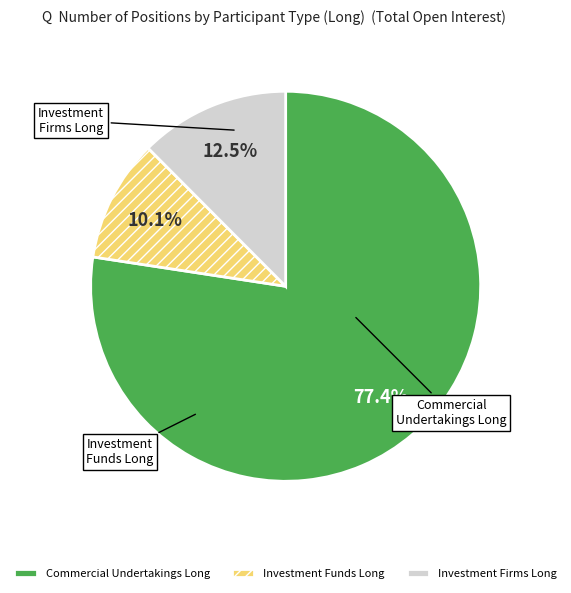

Which category has the biggest portion of the pie?

Commercial Undertakings Long